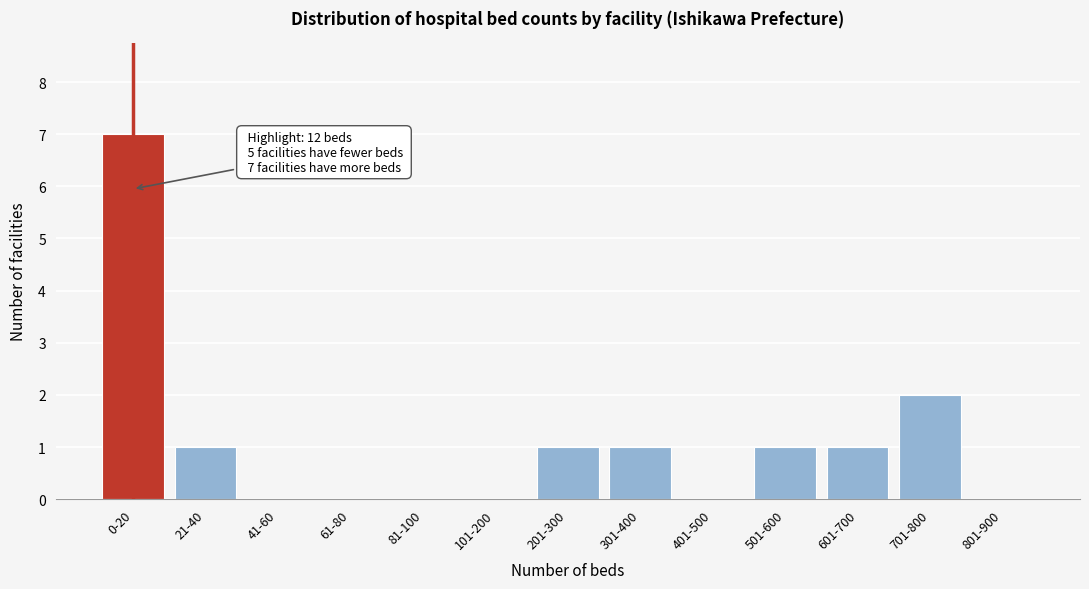

Reading right to left, list all the values displayed in this chart.

801-900=0	701-800=2	601-700=1	501-600=1	401-500=0	301-400=1	201-300=1	101-200=0	81-100=0	61-80=0	41-60=0	21-40=1	0-20=7